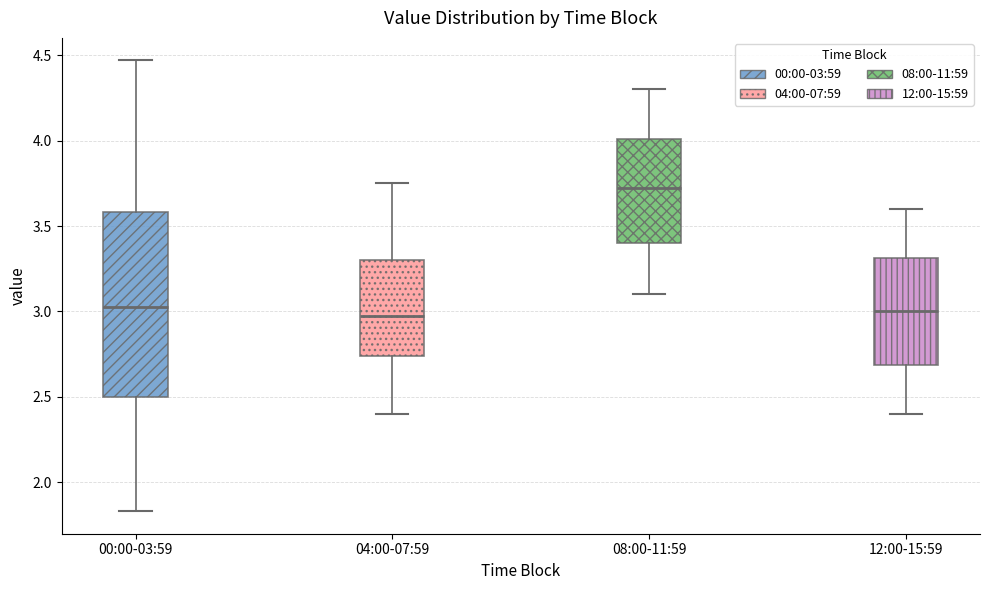

Which box has the highest median line?

08:00-11:59